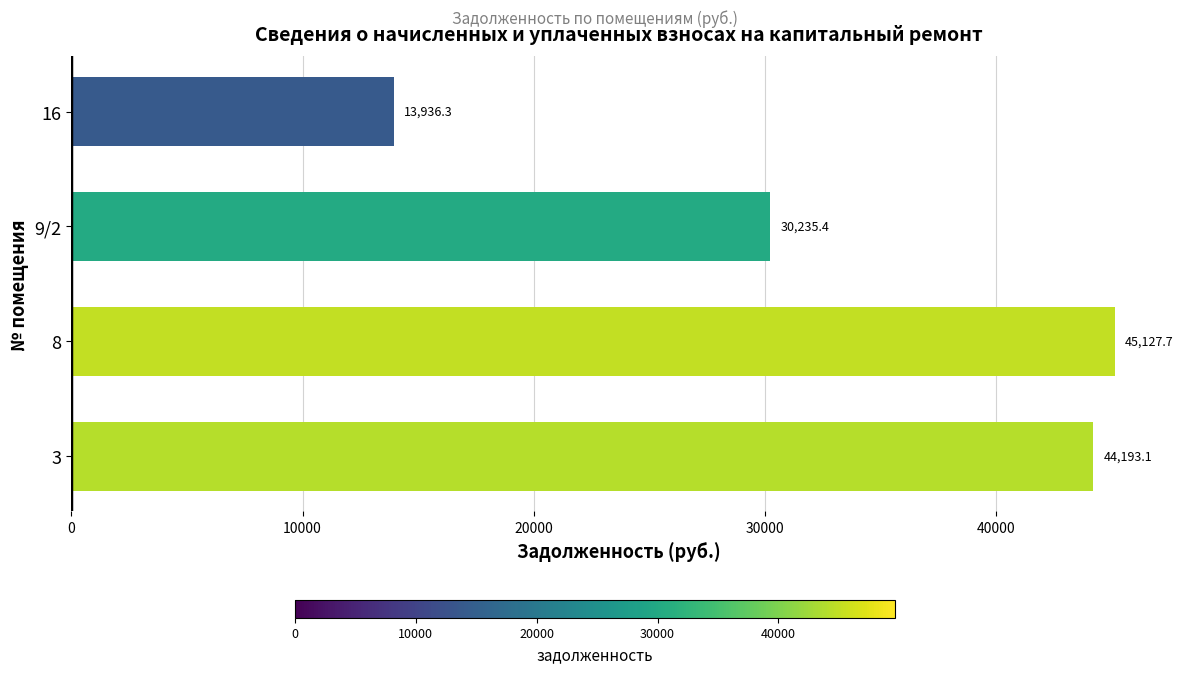

The chart shows a value of 66765.8 at 3. True or false?

False